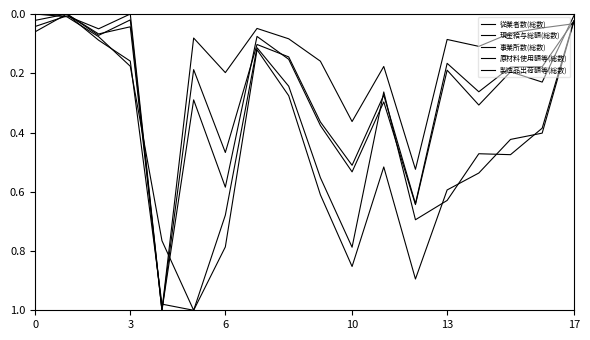

Reading left to right, list all the values displayed in this chart.

従業者数(総数): 0.1	0.0	0.1	0.0	1.0	0.2	0.5	0.1	0.1	0.4	0.5	0.3	0.6	0.2	0.3	0.2	0.2	0.0
現金給与総額(総数): 0.0	0.0	0.1	0.0	1.0	0.3	0.6	0.1	0.2	0.4	0.5	0.3	0.6	0.2	0.3	0.2	0.2	0.0
事業所数(総数): 0.0	0.0	0.0	0.0	1.0	0.1	0.2	0.0	0.1	0.2	0.4	0.2	0.5	0.1	0.1	0.1	0.0	0.0
原材料使用額等(総数): 0.0	0.0	0.1	0.2	0.8	1.0	0.7	0.1	0.2	0.6	0.8	0.3	0.7	0.6	0.5	0.5	0.4	0.0
製造品出荷額等(総数): 0.0	0.0	0.1	0.2	1.0	1.0	0.8	0.1	0.3	0.6	0.9	0.5	0.9	0.6	0.5	0.4	0.4	0.0